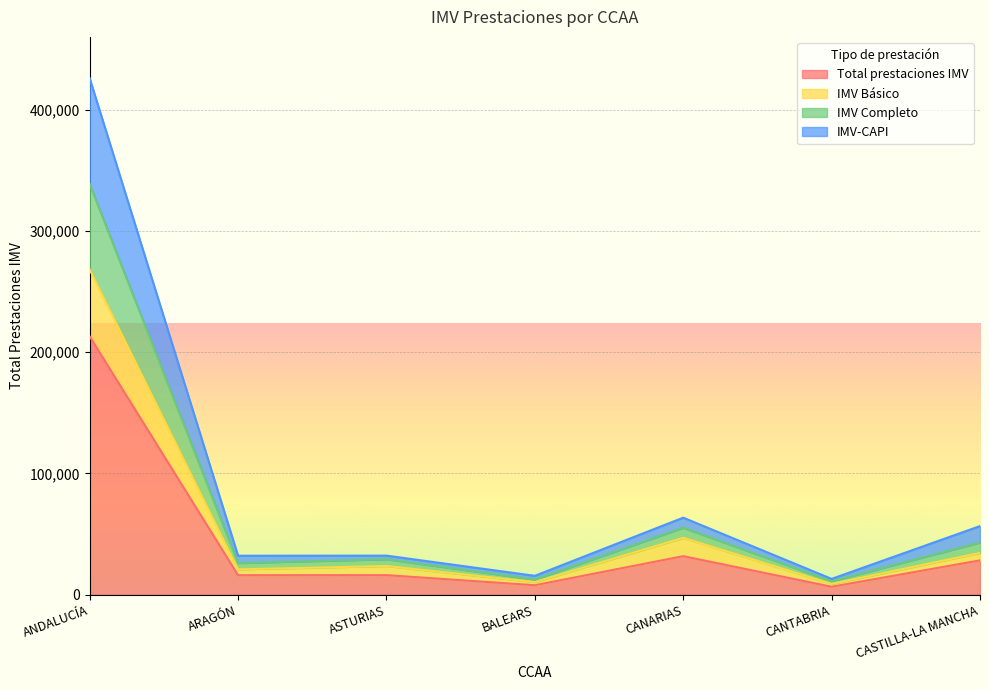

What is the maximum value for Total prestaciones IMV?

213080